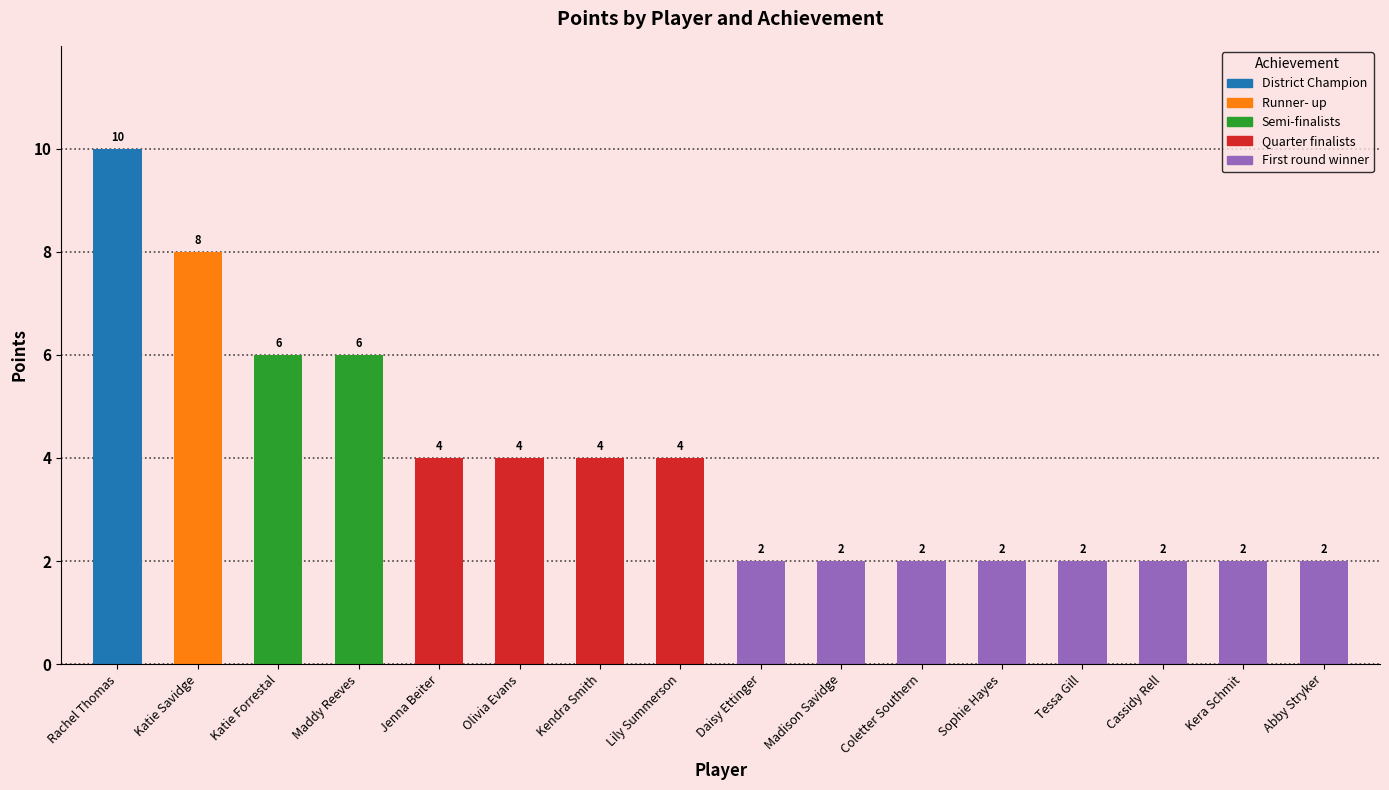

Reading left to right, what are all the values shown in this chart?

Rachel Thomas=10	Katie Savidge=8	Katie Forrestal=6	Maddy Reeves=6	Jenna Beiter=4	Olivia Evans=4	Kendra Smith=4	Lily Summerson=4	Daisy Ettinger=2	Madison Savidge=2	Coletter Southern=2	Sophie Hayes=2	Tessa Gill=2	Cassidy Rell=2	Kera Schmit=2	Abby Stryker=2